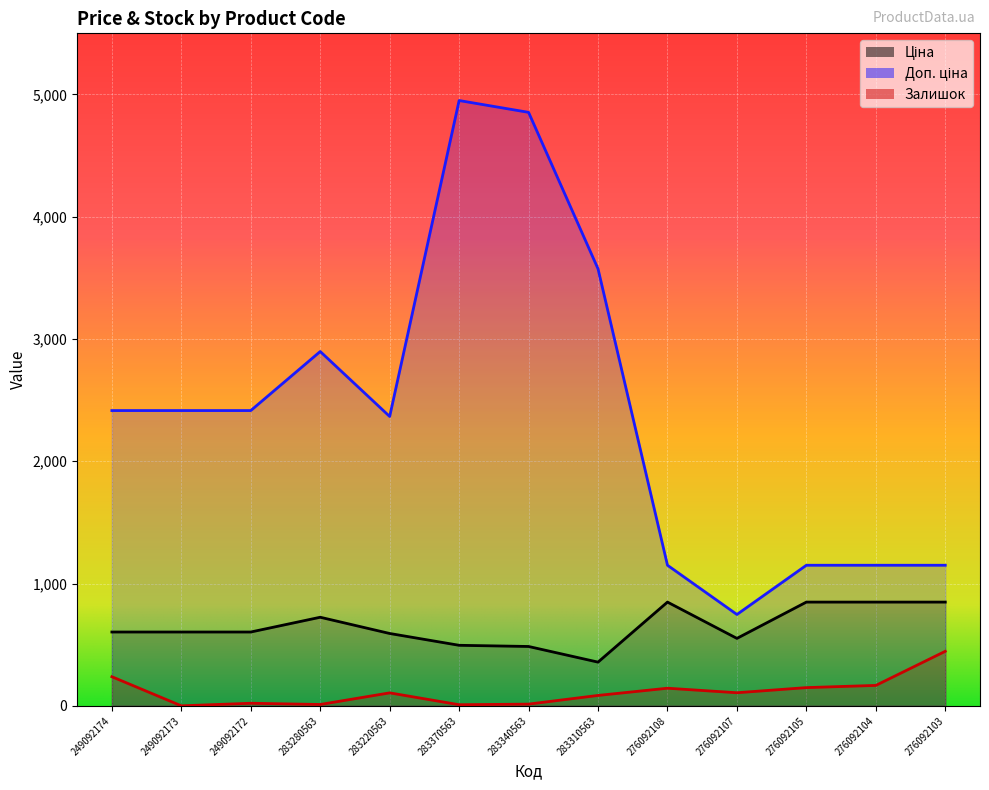

Is the value of Ціна at 276092105 greater than the value of Залишок at 283220563?

Yes